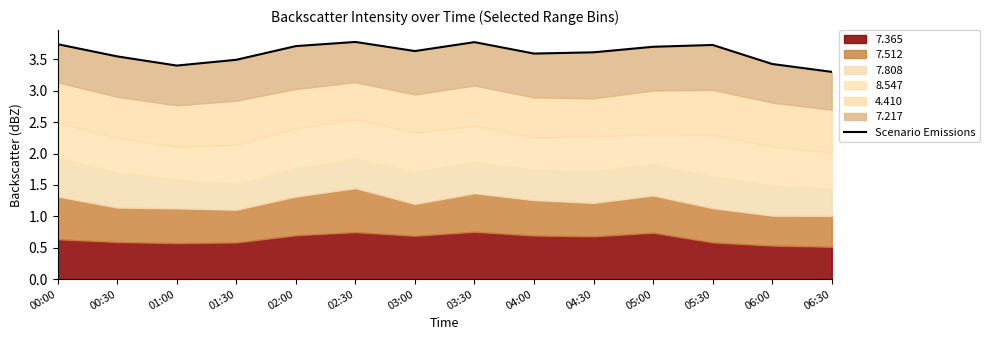

The chart shows a value of 3.8 at 03:30. True or false?

True